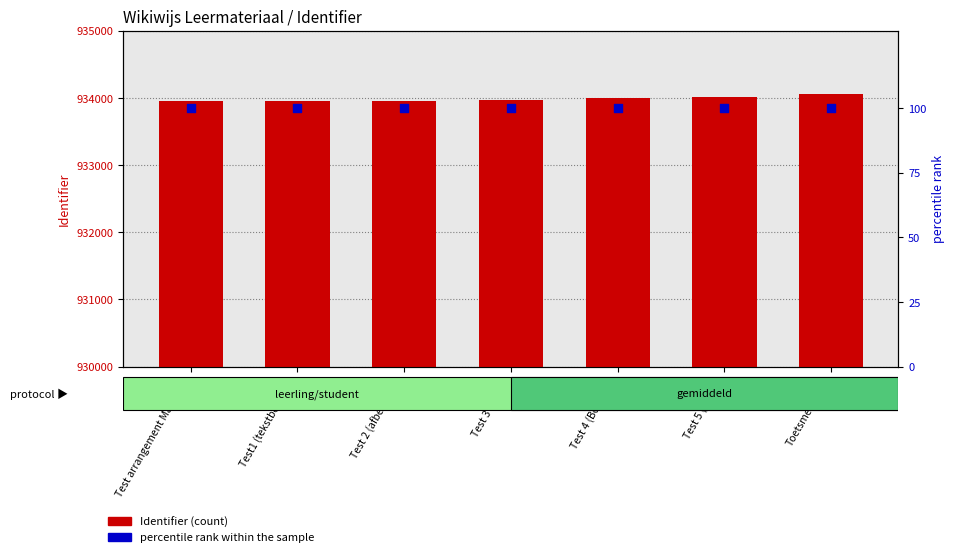

At which category is the sum across all series the highest?

Toetsmethodes